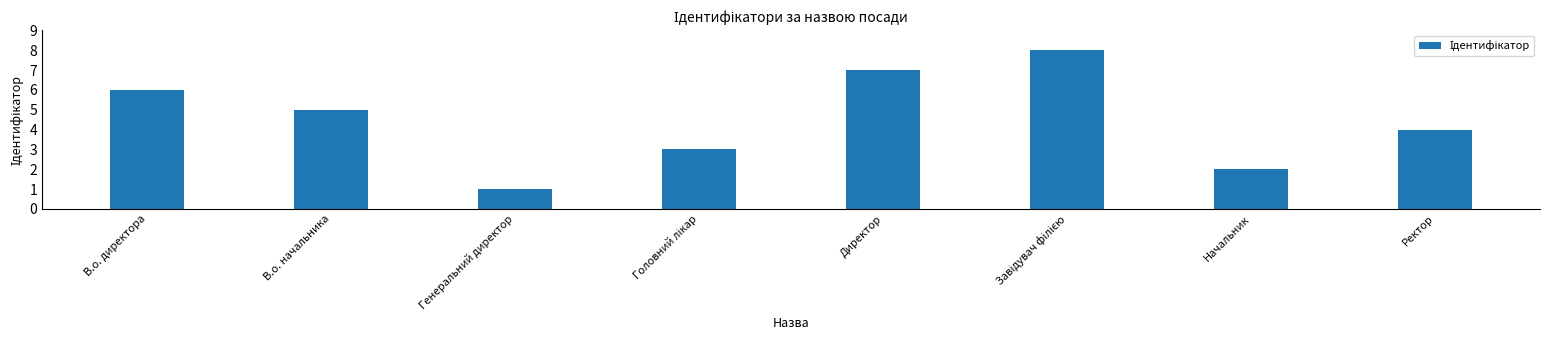

How many data points does each series have?

8